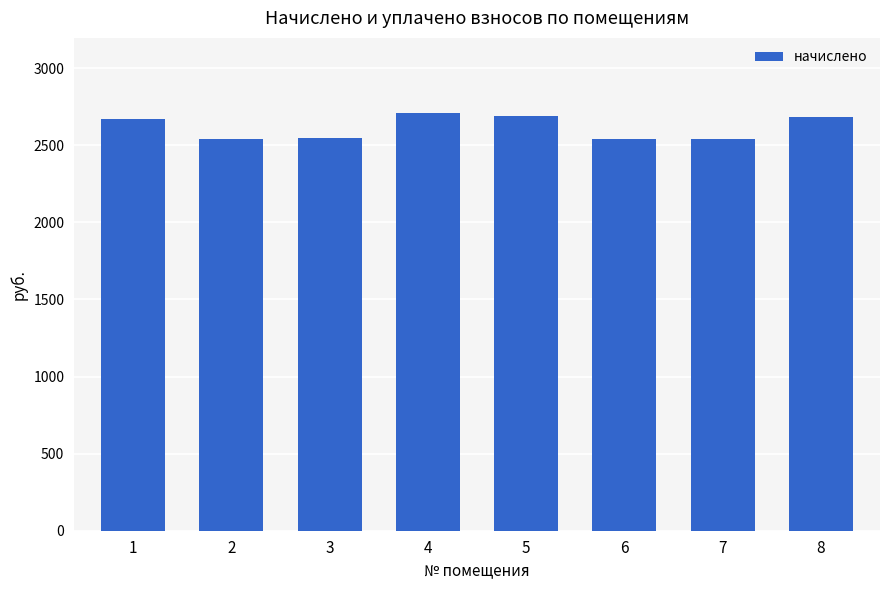

What is the value of the 7th bar from the left?

2544.0